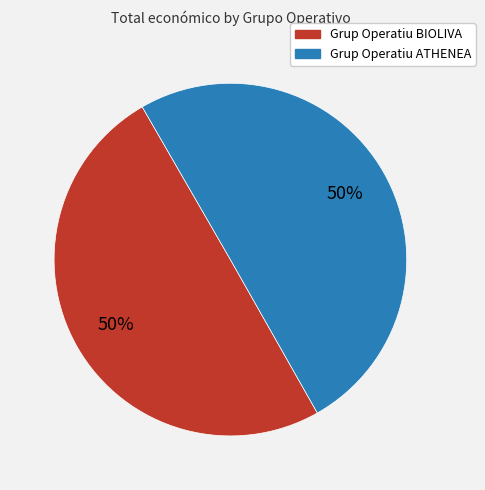

Do Grup Operatiu BIOLIVA and Grup Operatiu ATHENEA together represent more than half of the pie?

Yes